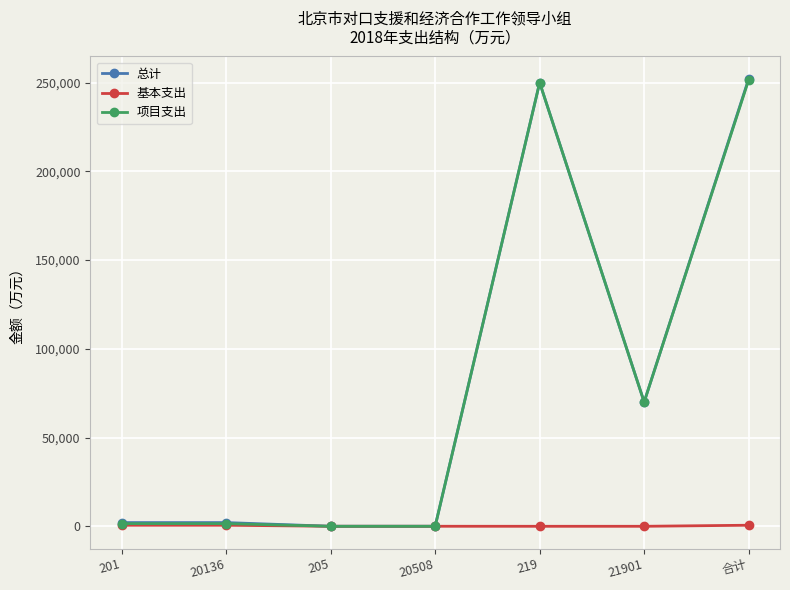

Between 20136 and 219, which series saw the biggest shift?

项目支出